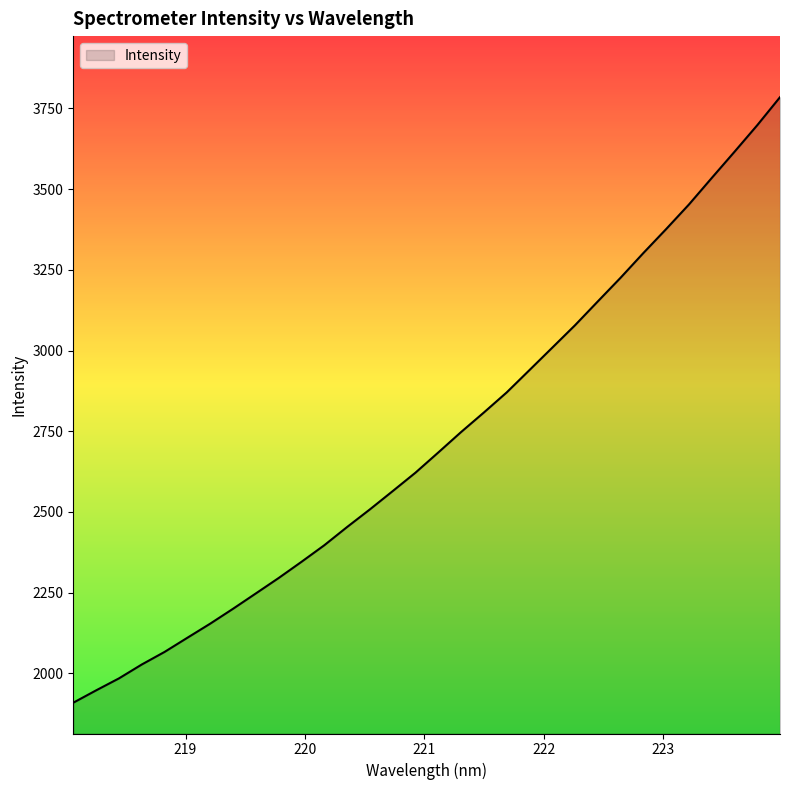

How many lines are shown in the chart?

1